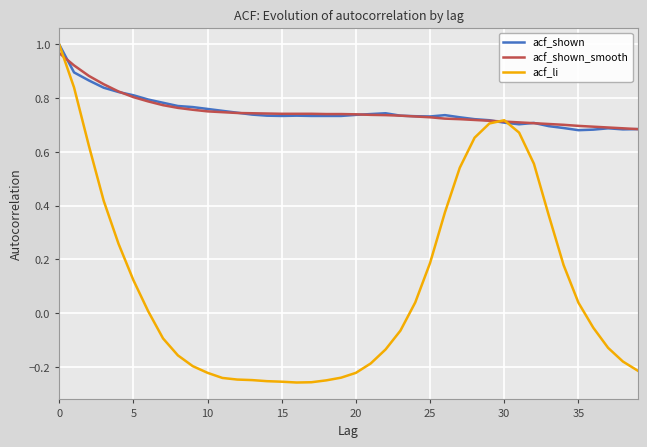

Which series has the widest spread of values?

acf_li